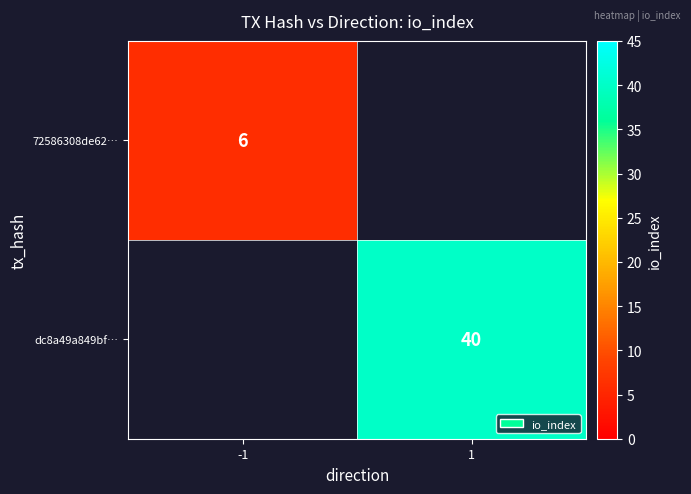

The value of dc8a49a849bf… at 1 is 55. True or false?

False